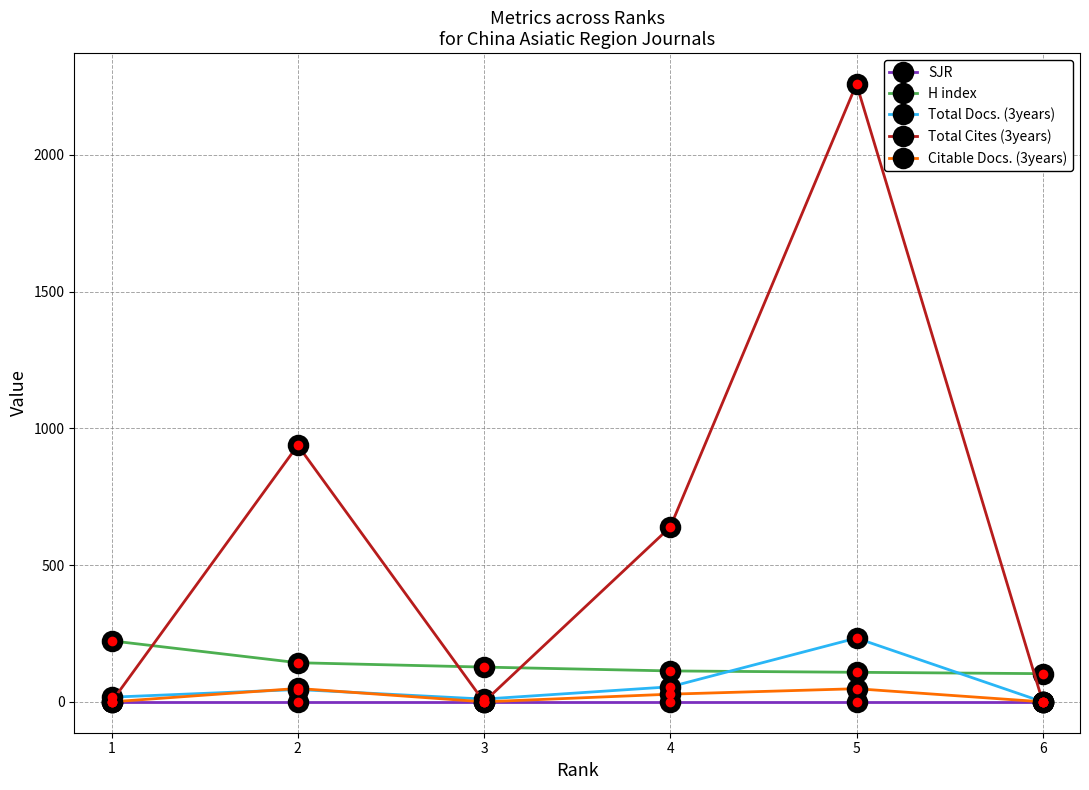

The value of SJR at 3 is 0. True or false?

True